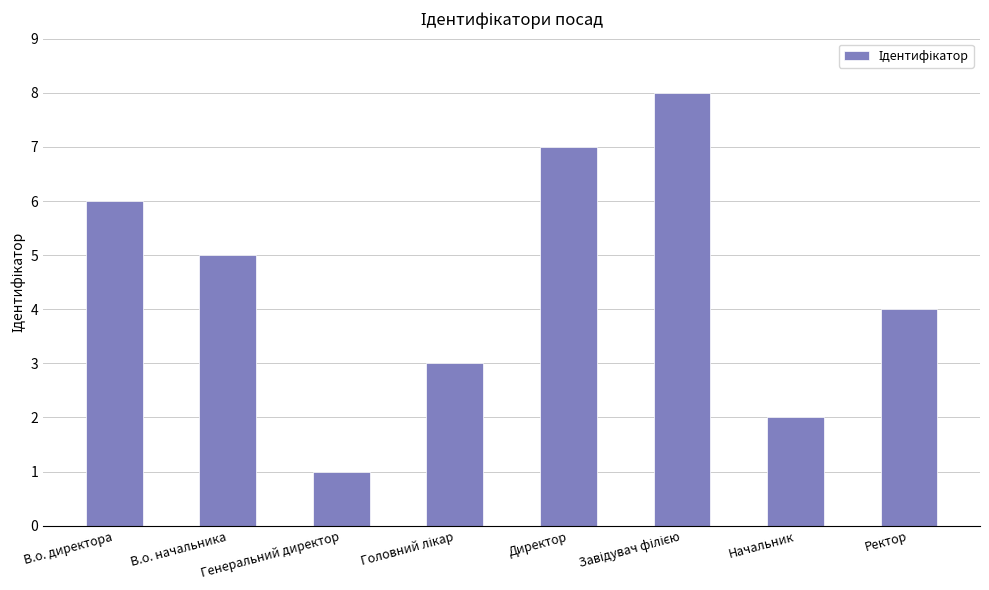

What is the change in value from Генеральний директор to Начальник?

+1